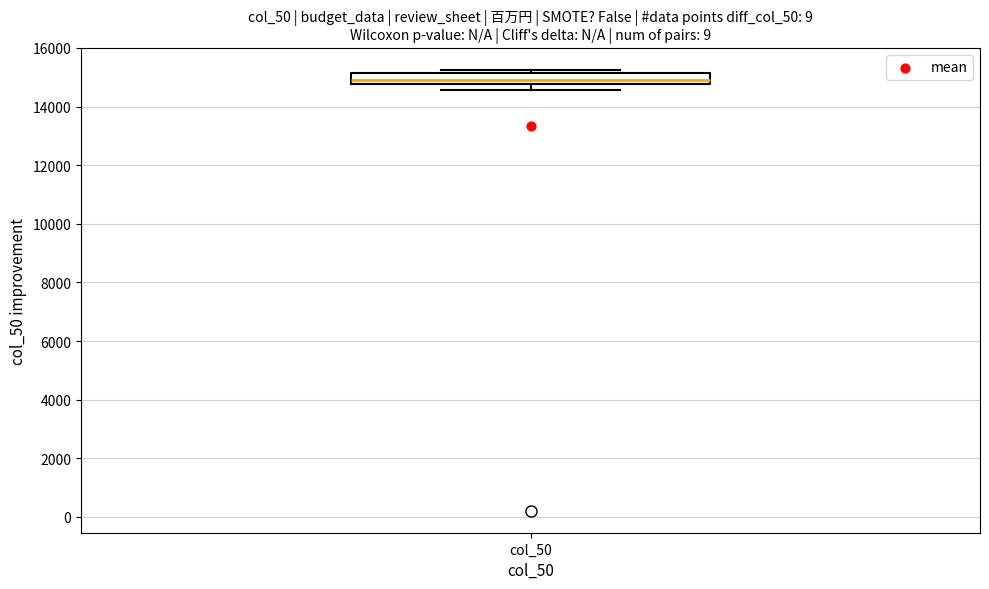

Transcribe this box plot: give where the median line is, the range the box spans, and where the two whiskers end, as read against the y-axis. The values are not printed on the chart, so give them approximately, as read against the axis.

median 15000, box 14800 to 15200, whiskers 14600 to 15200 (just above the box's upper edge)